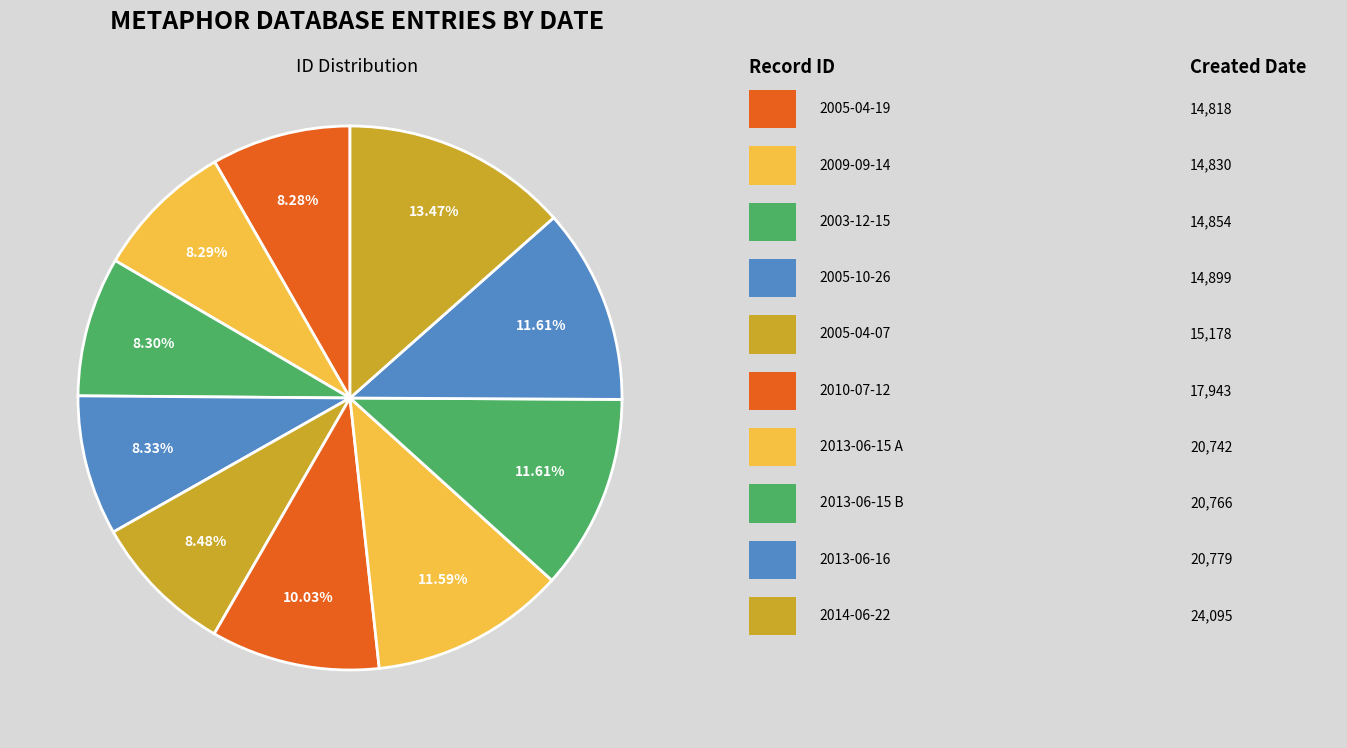

To the nearest percent, what is the average slice percentage?

10%